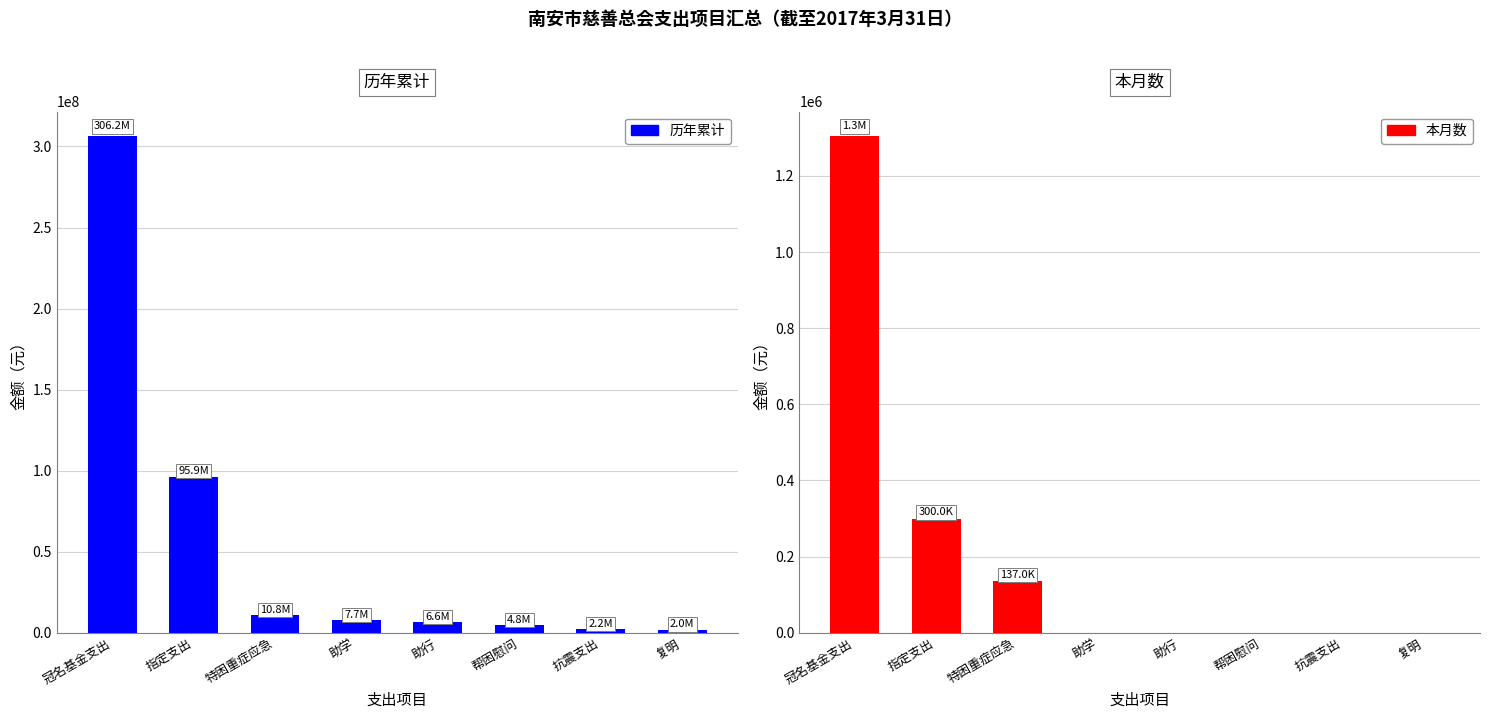

At which label is 历年累计 closest to 154121184?

指定支出